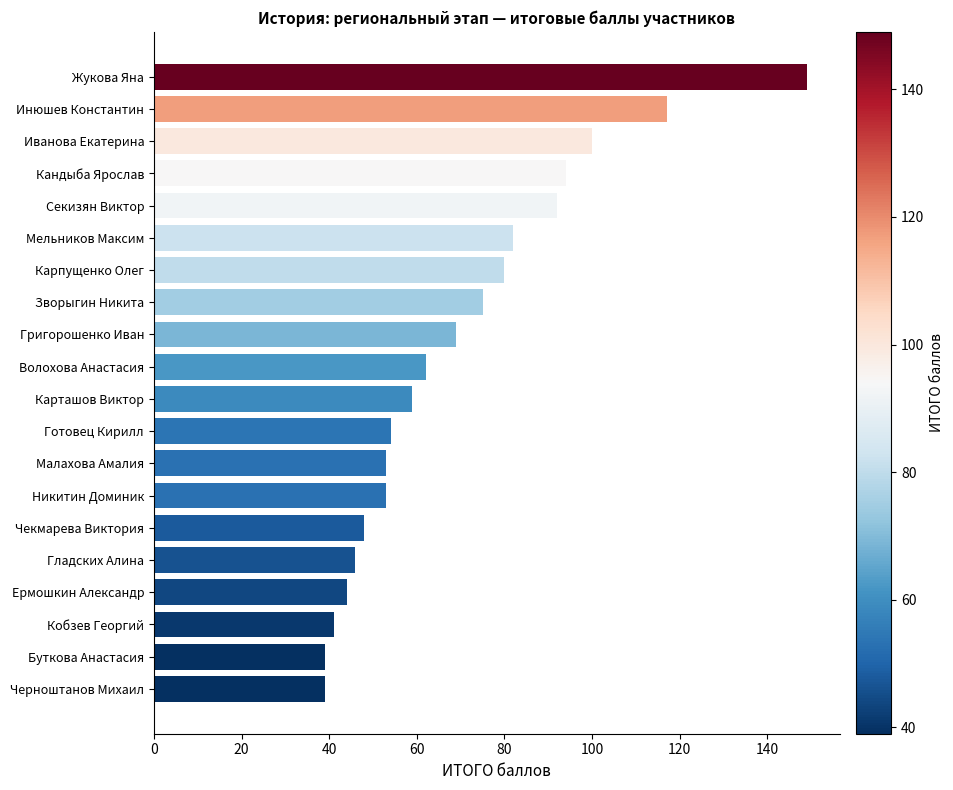

The chart shows a value of 59 at Карташов Виктор. True or false?

True